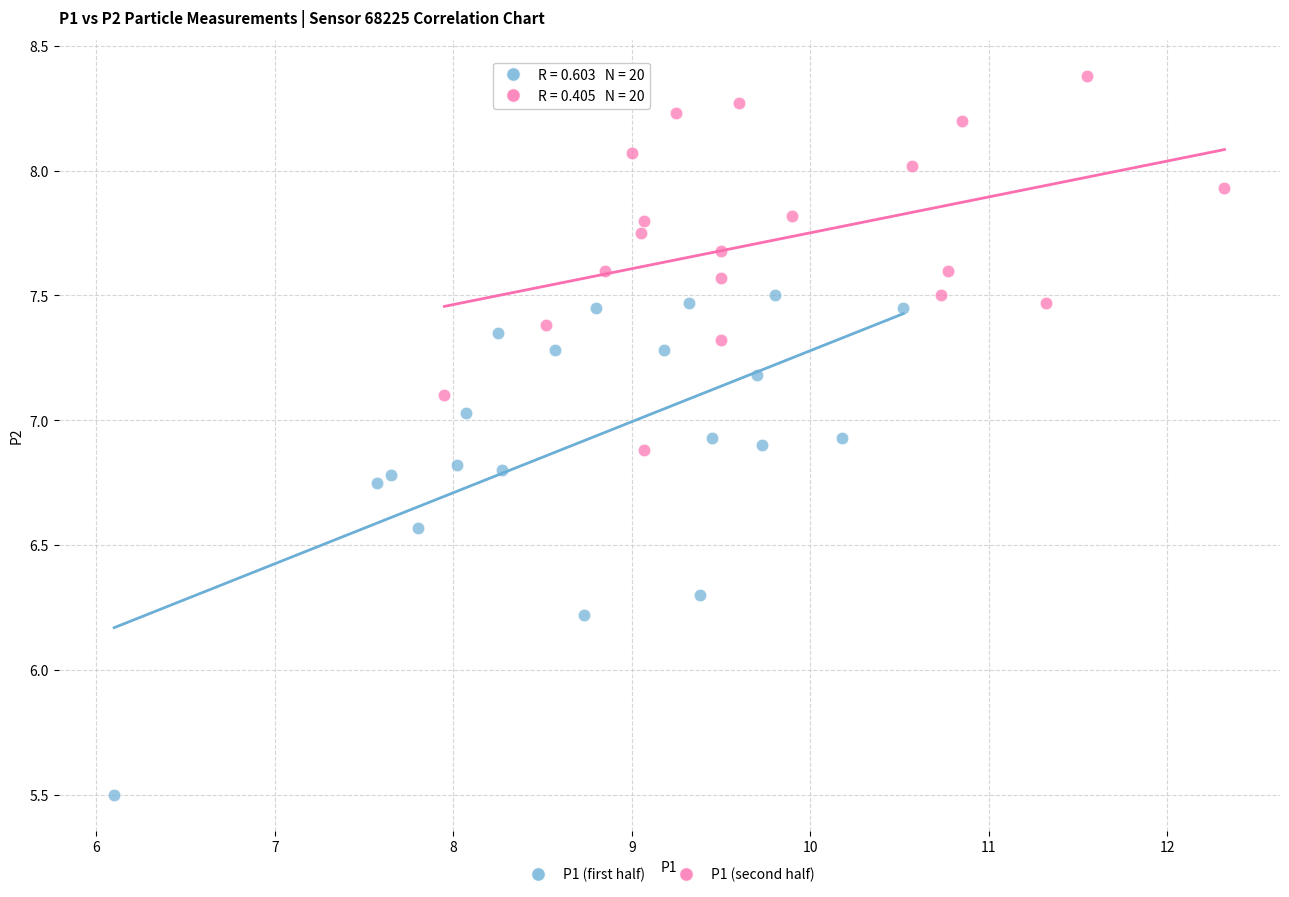

Which series contains the highest Y value?

P1 (second half)